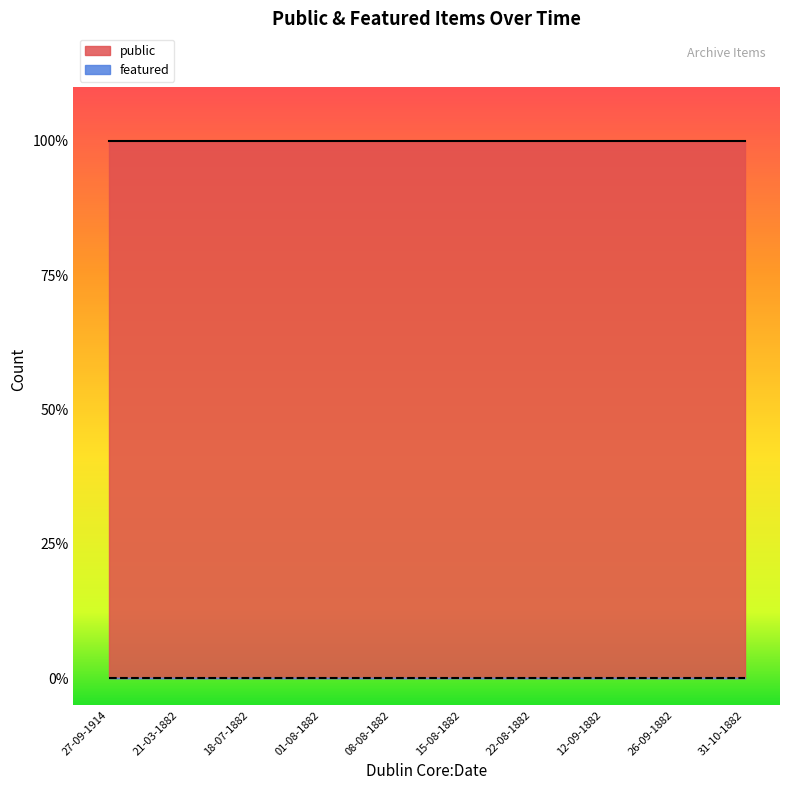

The public series shows 1 at 21-03-1882. True or false?

False